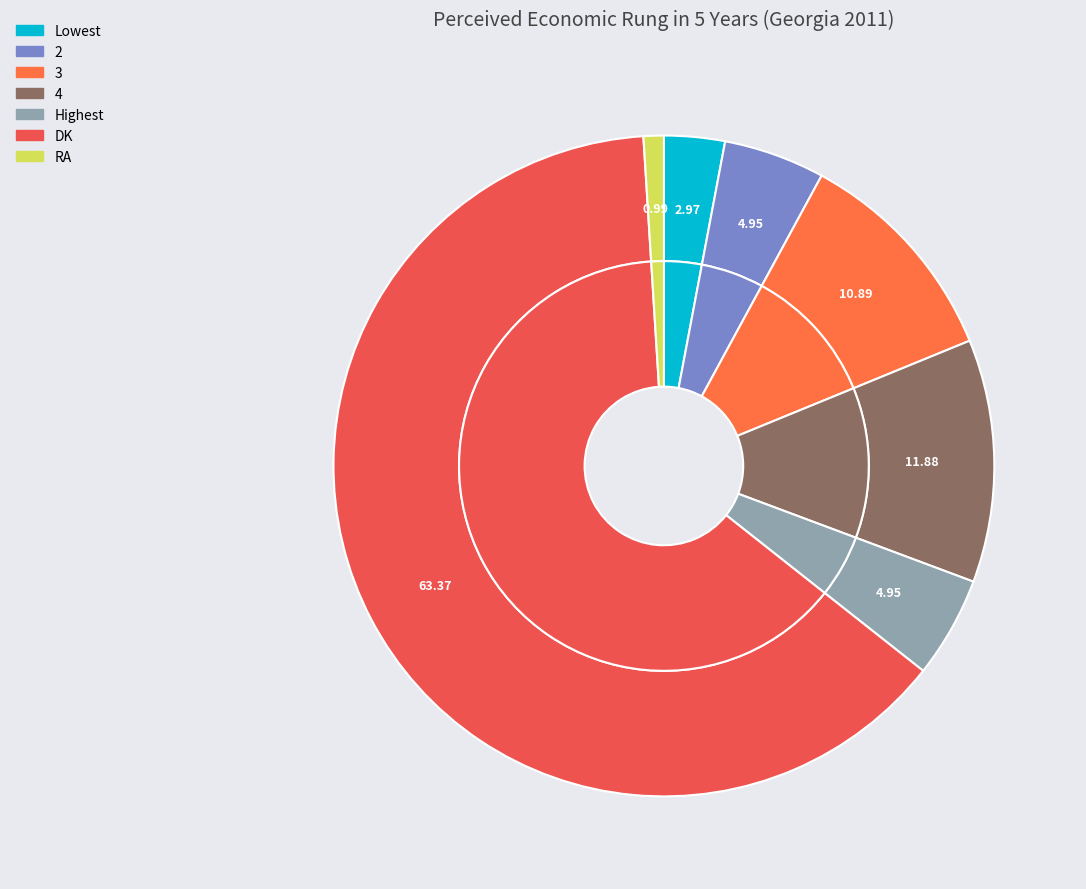

The 3 slice represents 3% of the pie. True or false?

False